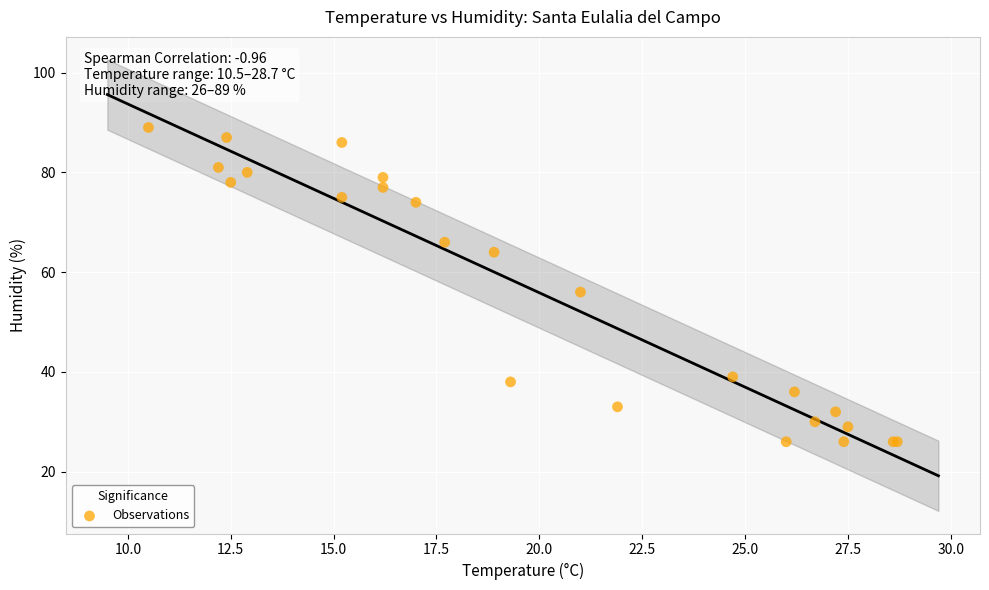

What Y value in the scatter plot is closest to 57?

56